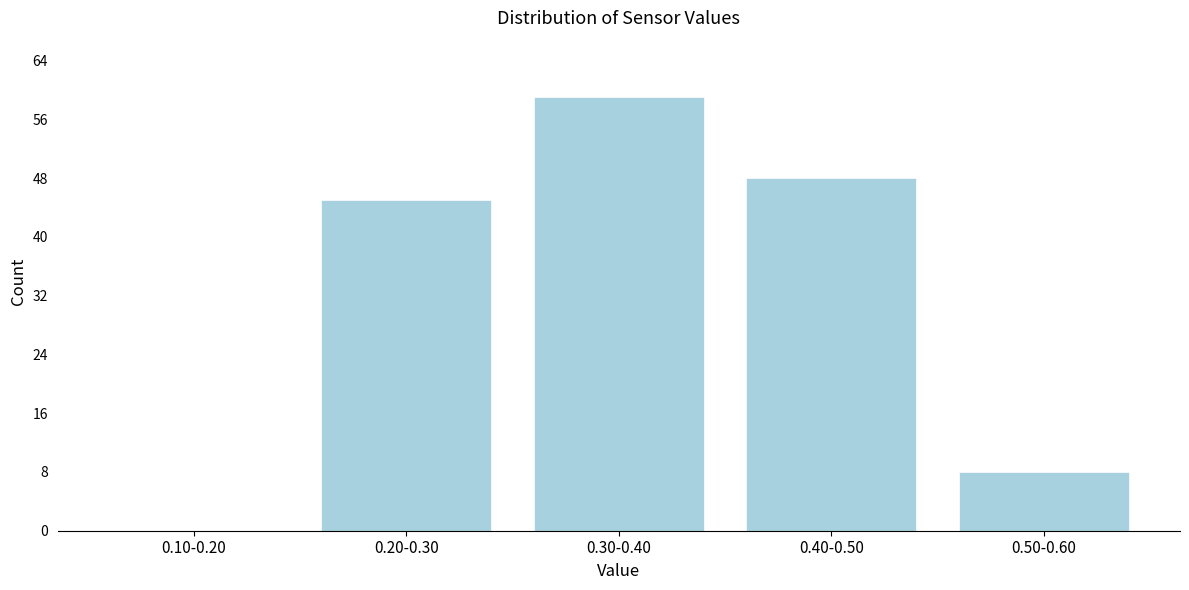

Reading left to right, transcribe all the data shown in this chart.

0.10-0.20=0	0.20-0.30=45	0.30-0.40=59	0.40-0.50=48	0.50-0.60=8